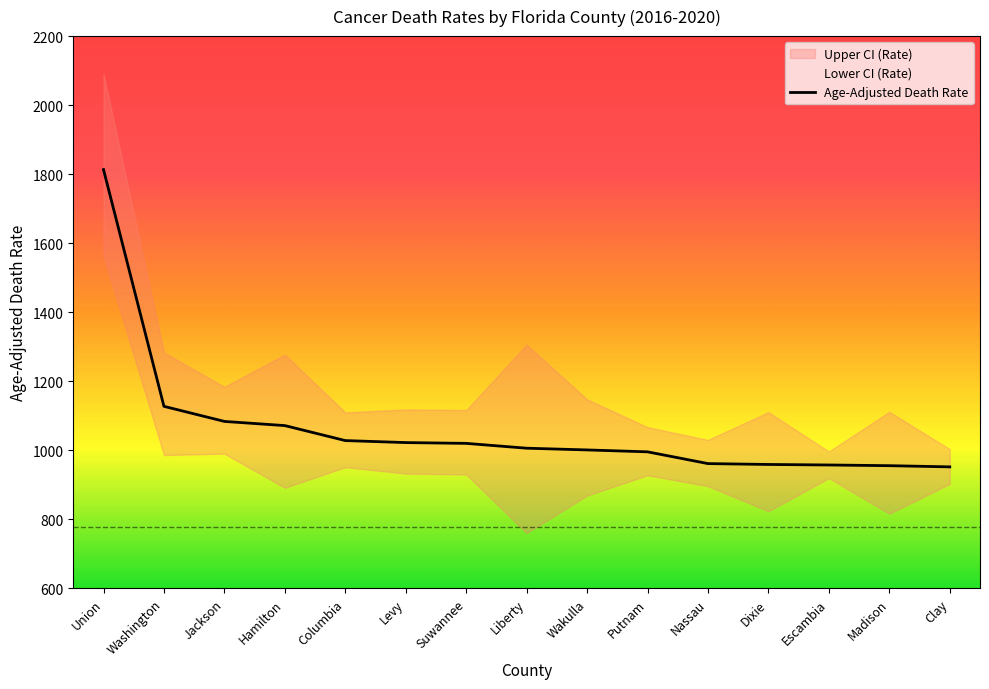

What is the label of the 13th point from the right?

Jackson